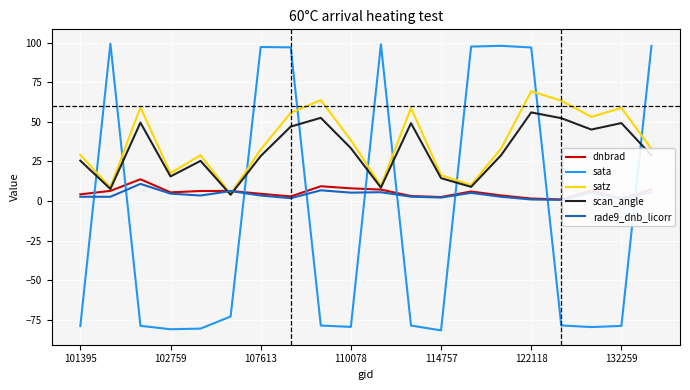

How many times do sata and scan_angle cross each other?

9